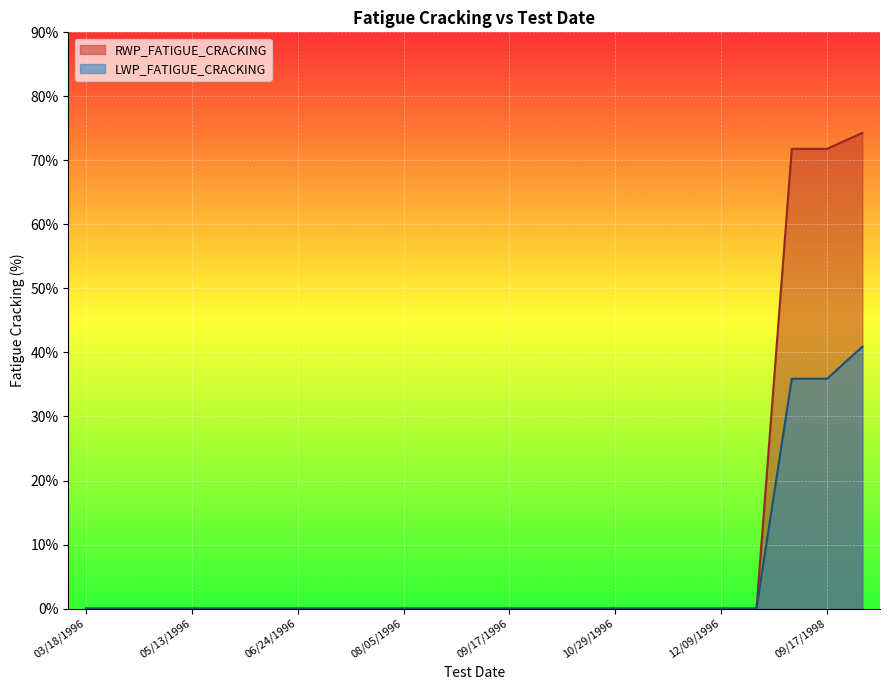

True or false: RWP_FATIGUE_CRACKING has more than 2 interior local peaks.

False